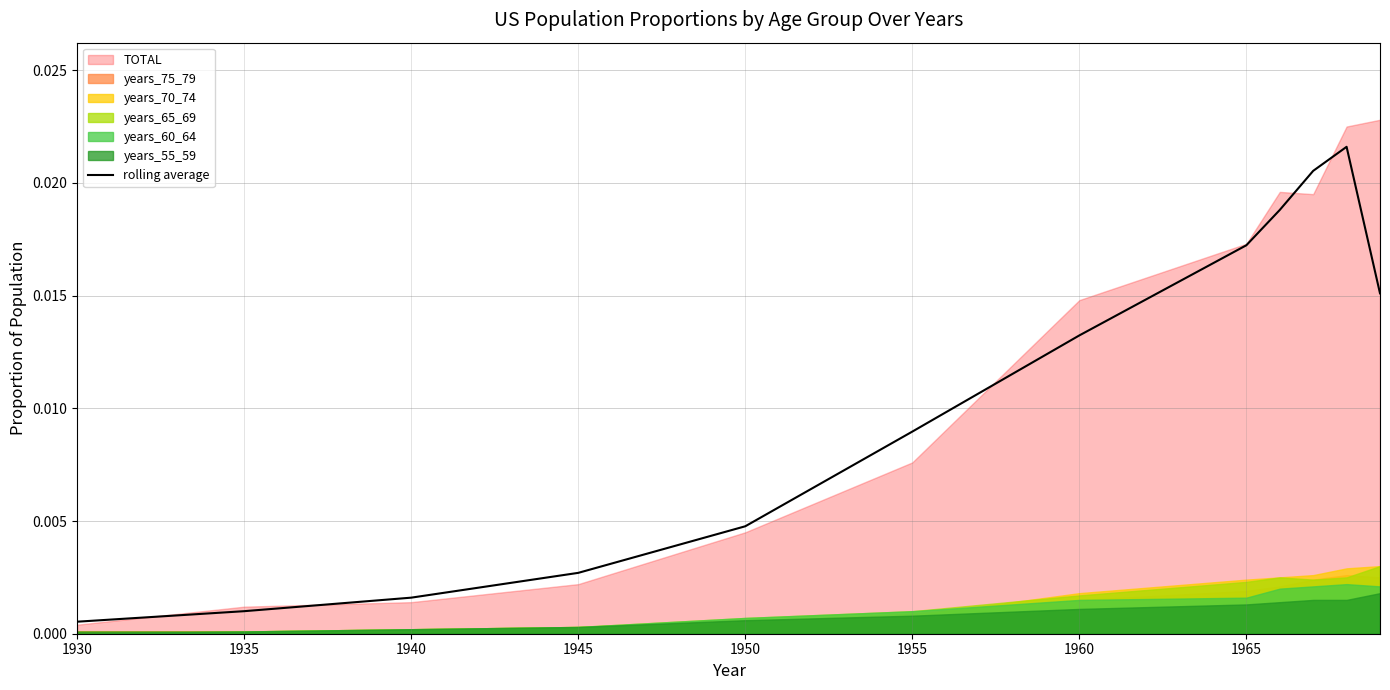

What position from the left is 1935?

2